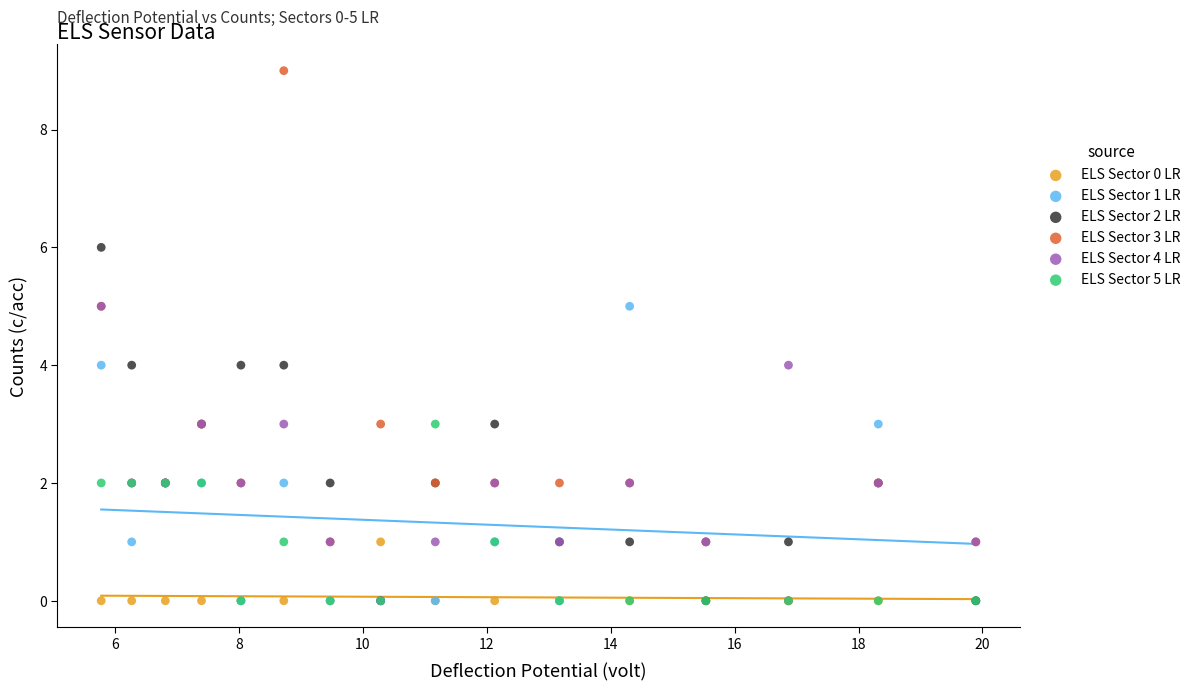

Which series has the largest Y range (max minus min)?

ELS Sector 3 LR